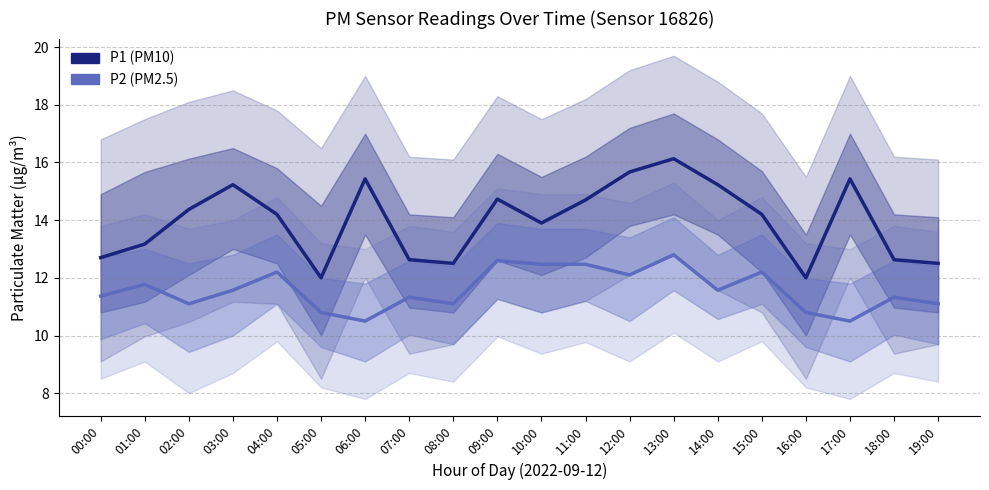

True or false: P2 (PM2.5) and P1 (PM10) intersect in this chart.

False